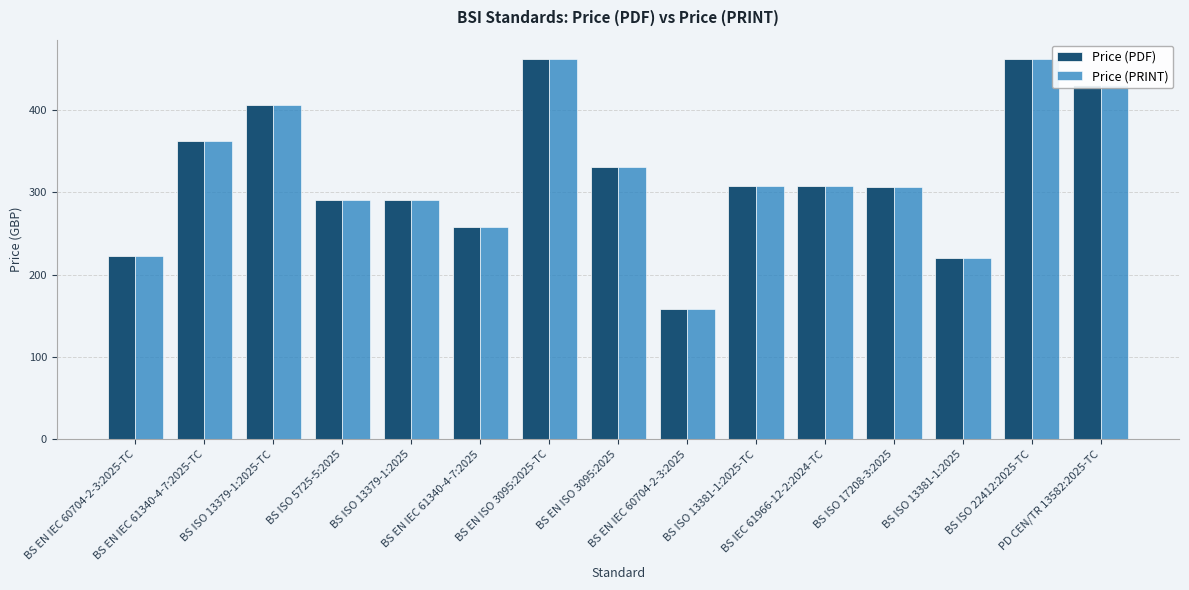

At how many categories does at least one series exceed 322?

6